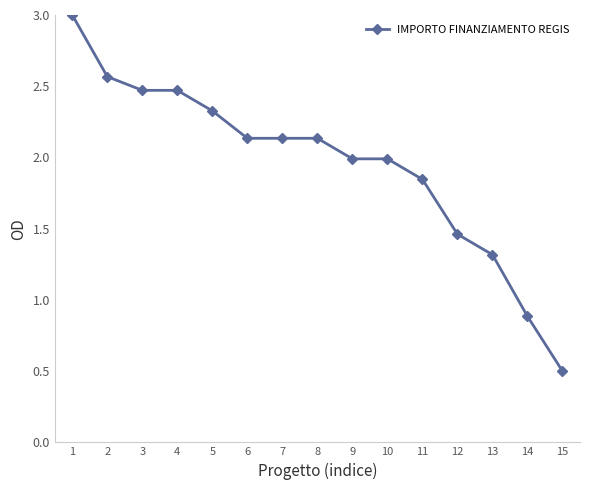

The value at 10 is 2.0. True or false?

True